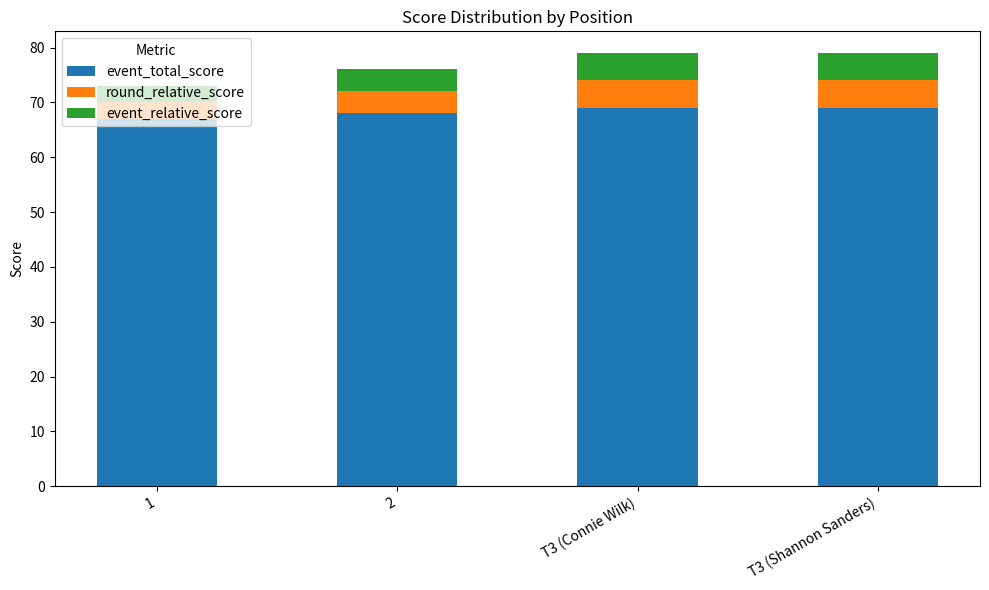

What is the total value across all series at 1?

73